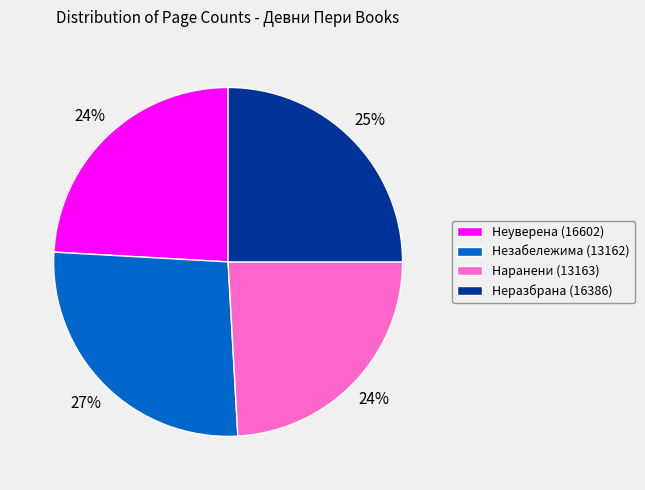

To the nearest percent, what is the difference between the Неразбрана (16386) and Наранени (13163) slice percentages?

1%